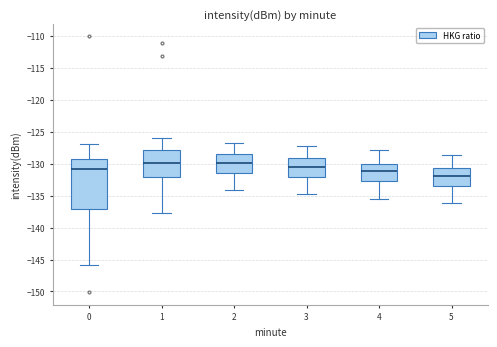

Where does the upper whisker of the box at x = 4 end on the y-axis? The values are not printed on the chart, so give them approximately, as read against the axis.

-128.0